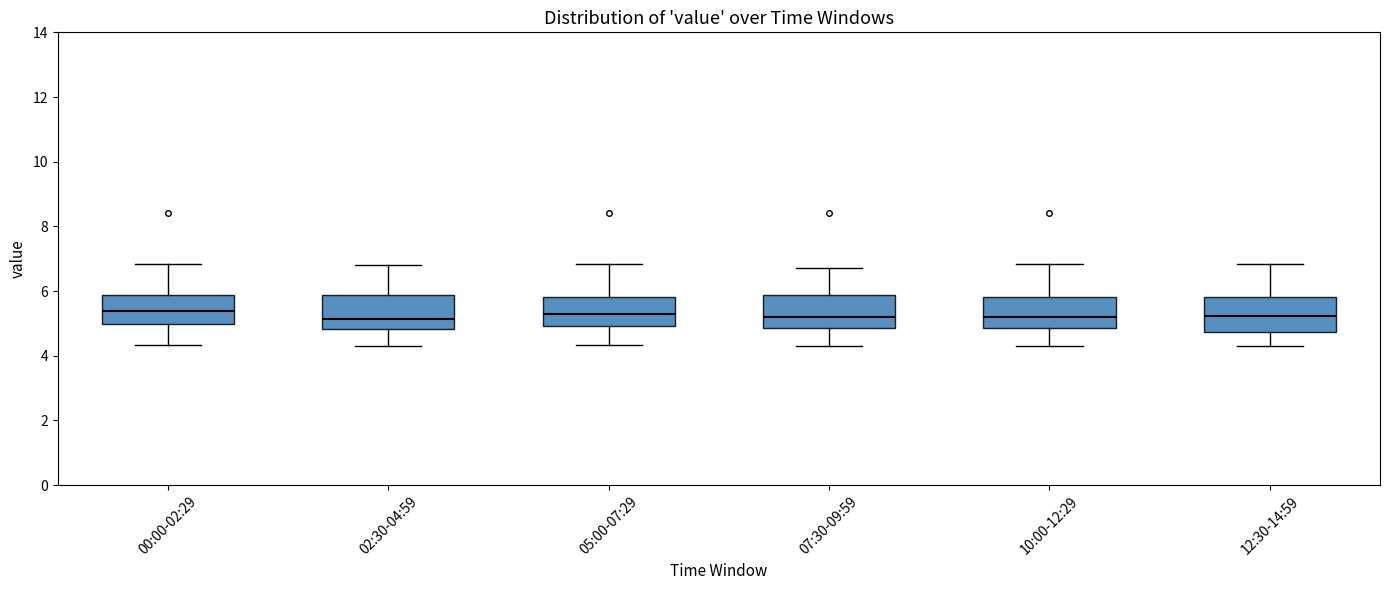

Reading left to right, transcribe this box plot: for each box, give where its median line is, the range the box spans, and where its two whiskers end, as read against the y-axis. The values are not printed on the chart, so give them approximately, as read against the axis.

00:00-02:29: median 5.4, box 5.0 to 5.8, whiskers 4.4 to 6.8
02:30-04:59: median 5.2, box 4.8 to 5.8, whiskers 4.4 to 6.8
05:00-07:29: median 5.2, box 5.0 to 5.8, whiskers 4.4 to 6.8
07:30-09:59: median 5.2, box 4.8 to 5.8, whiskers 4.4 to 6.8
10:00-12:29: median 5.2, box 4.8 to 5.8, whiskers 4.4 to 6.8
12:30-14:59: median 5.2, box 4.8 to 5.8, whiskers 4.4 to 6.8